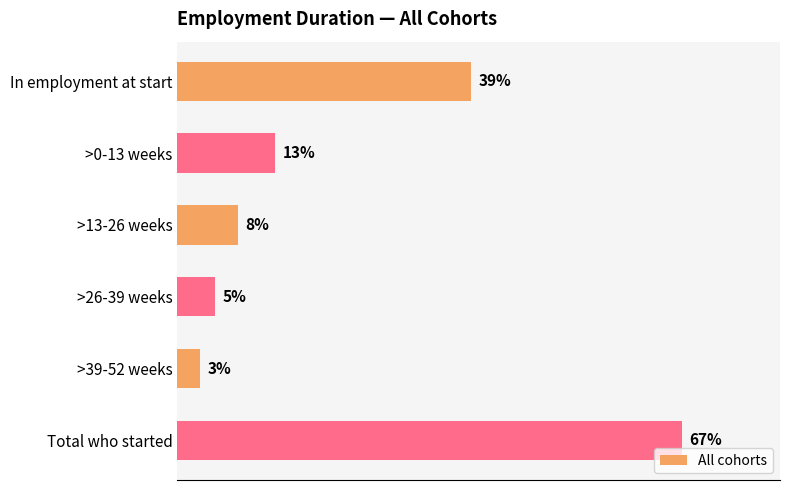

List the labels in order of value, smallest first.

>39-52 weeks, >26-39 weeks, >13-26 weeks, >0-13 weeks, In employment at start, Total who started